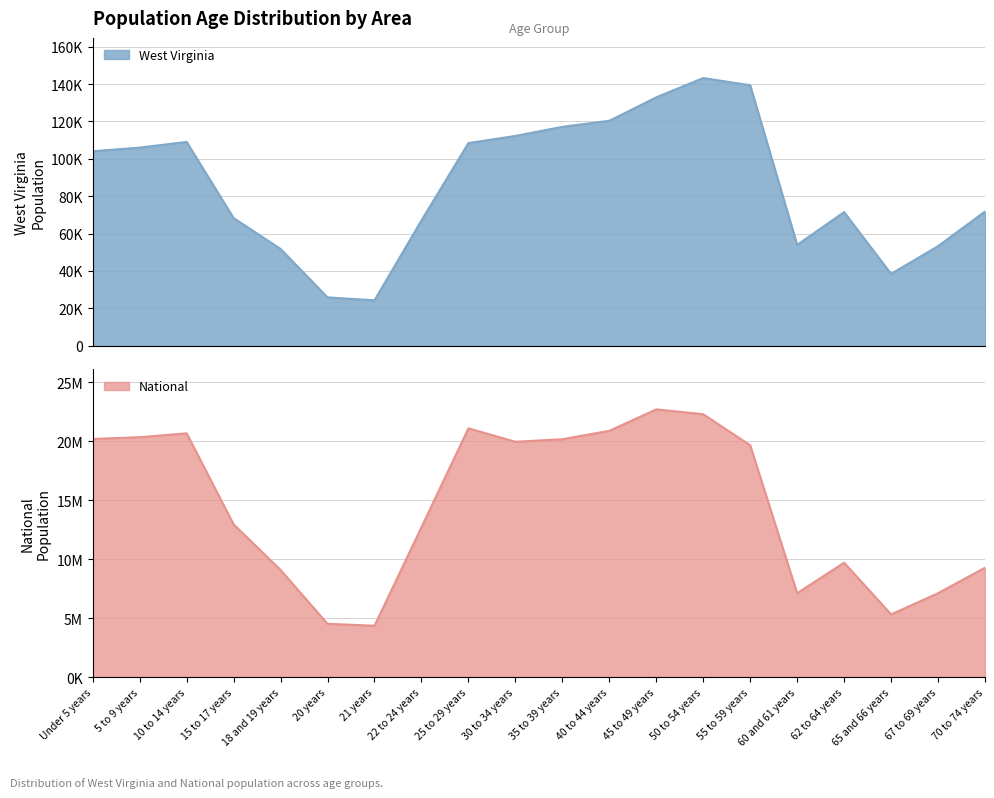

At which label does National reach its minimum?

21 years